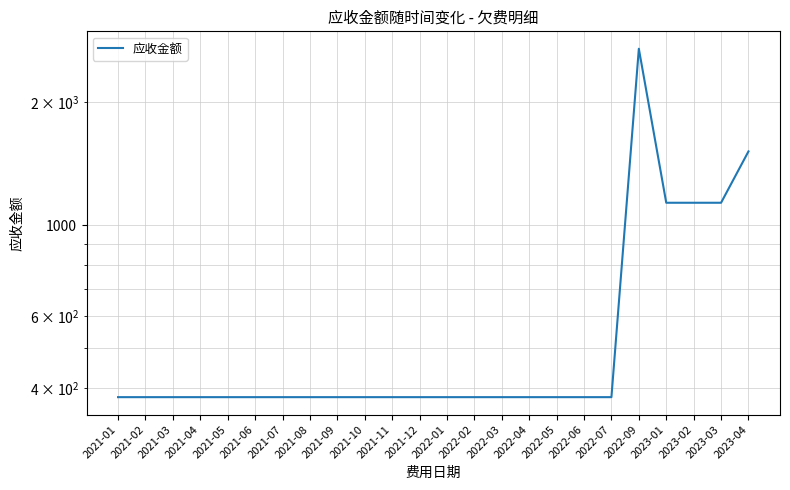

The value at 2021-07 is 379.9. True or false?

True